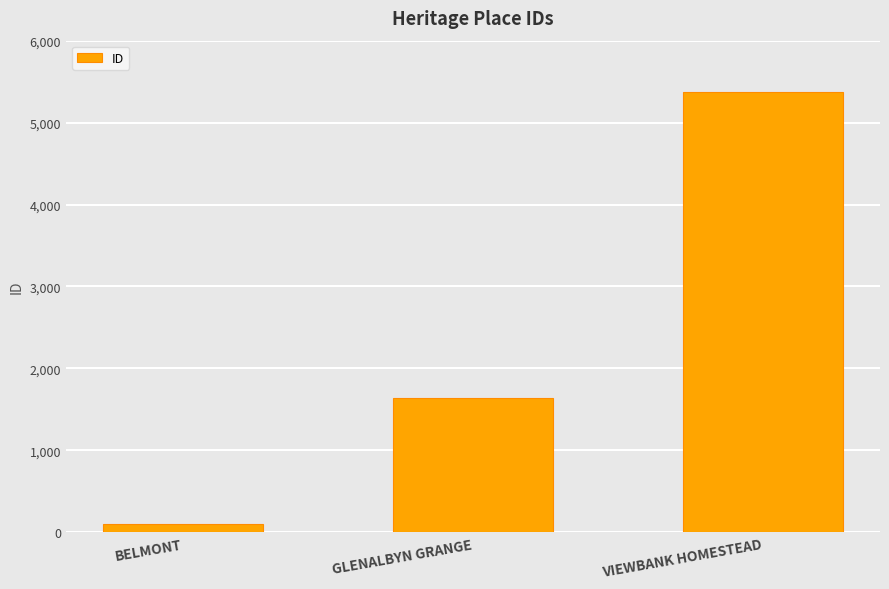

Rank the categories by value from highest to lowest.

VIEWBANK HOMESTEAD, GLENALBYN GRANGE, BELMONT